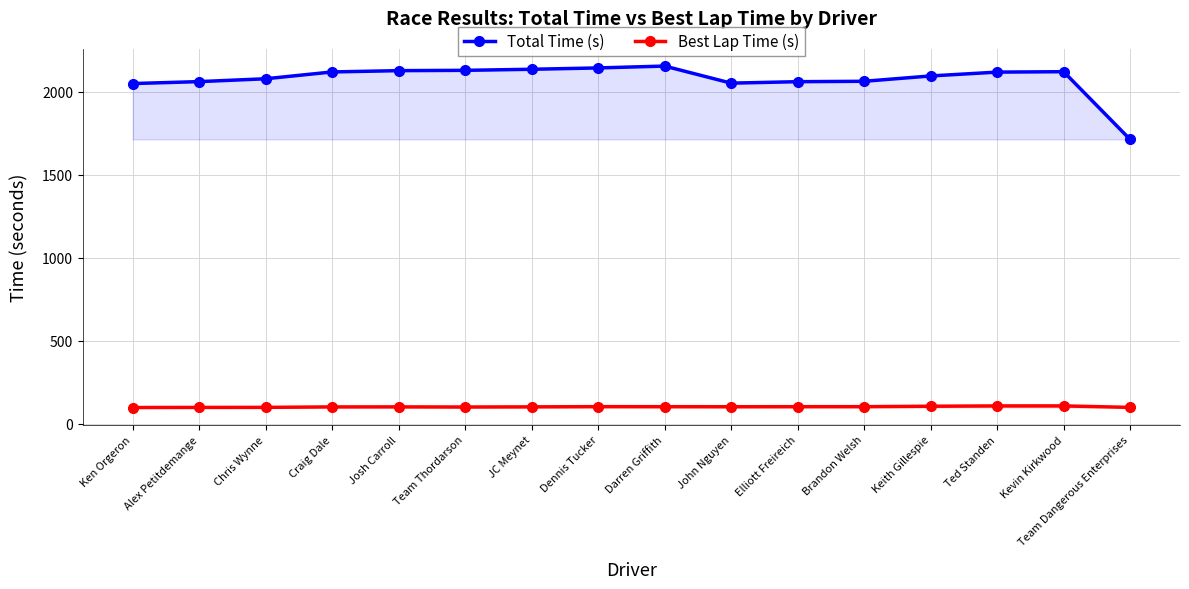

List the labels in order of Total Time (s) value, largest first.

Darren Griffith, Dennis Tucker, JC Meynet, Team Thordarson, Josh Carroll, Kevin Kirkwood, Craig Dale, Ted Standen, Keith Gillespie, Chris Wynne, Brandon Welsh, Alex Petitdemange, Elliott Freireich, John Nguyen, Ken Orgeron, Team Dangerous Enterprises